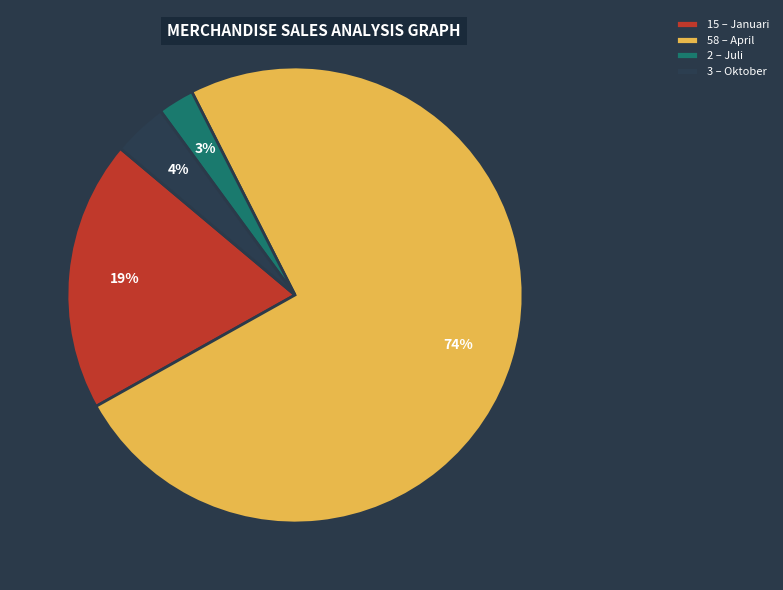

Rank the categories by value from lowest to highest.

2 – Juli, 3 – Oktober, 15 – Januari, 58 – April